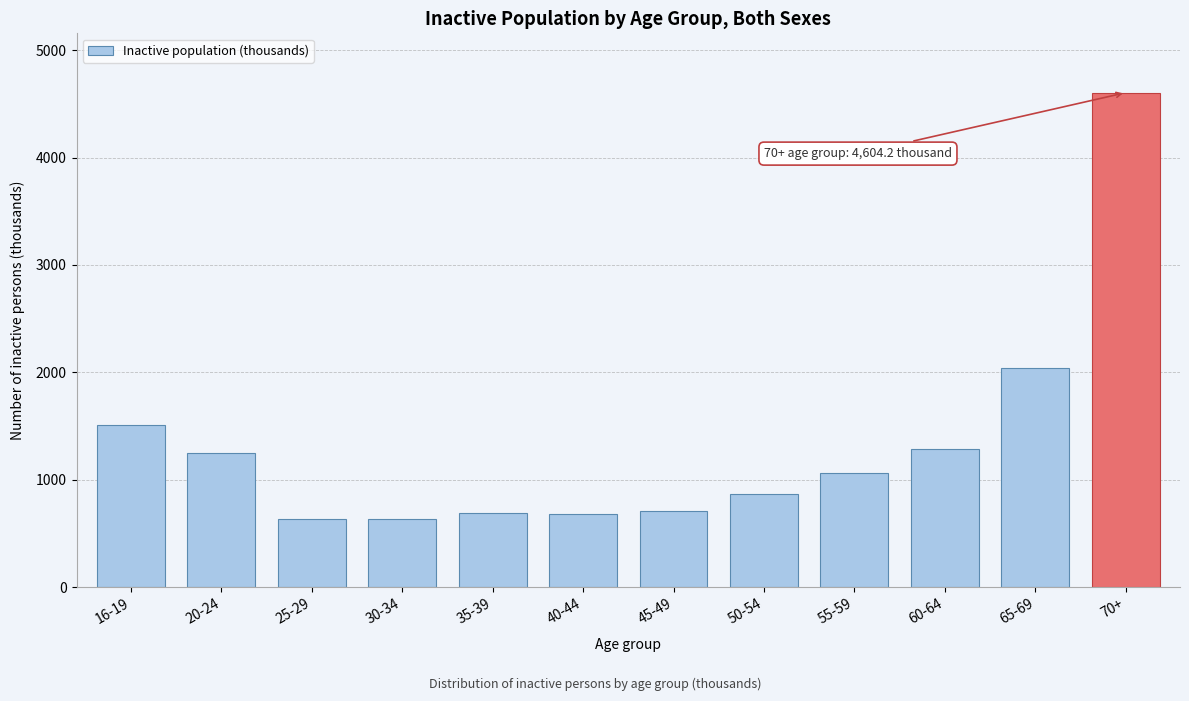

What is the label of the 10th bar from the left?

60-64